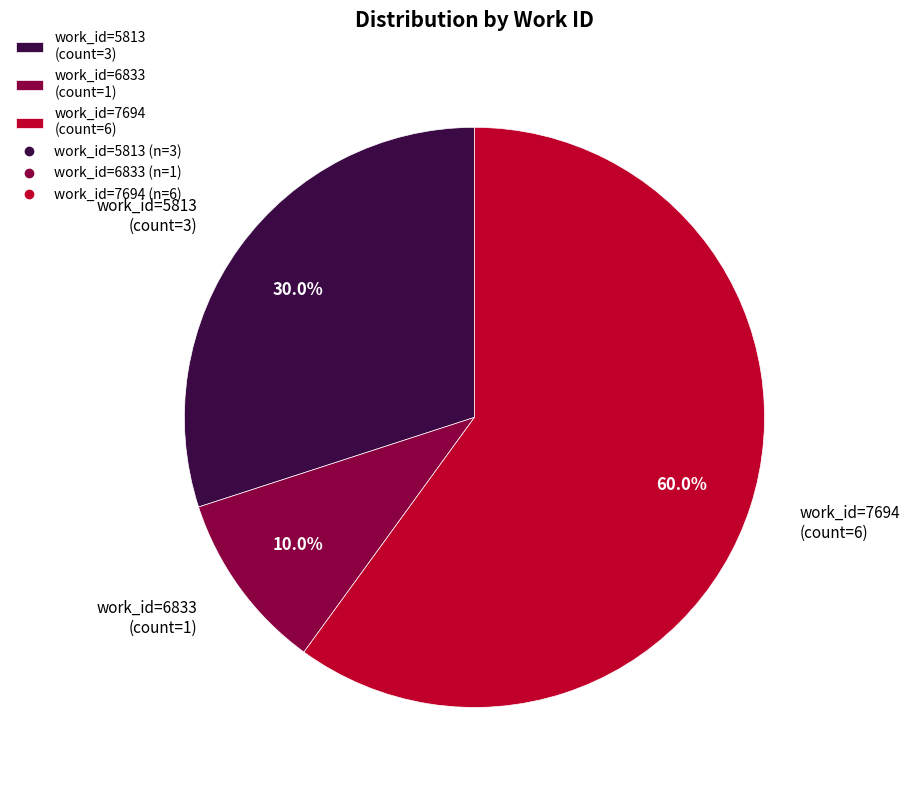

Rank the categories by value from lowest to highest.

work_id=6833 (count=1), work_id=5813 (count=3), work_id=7694 (count=6)